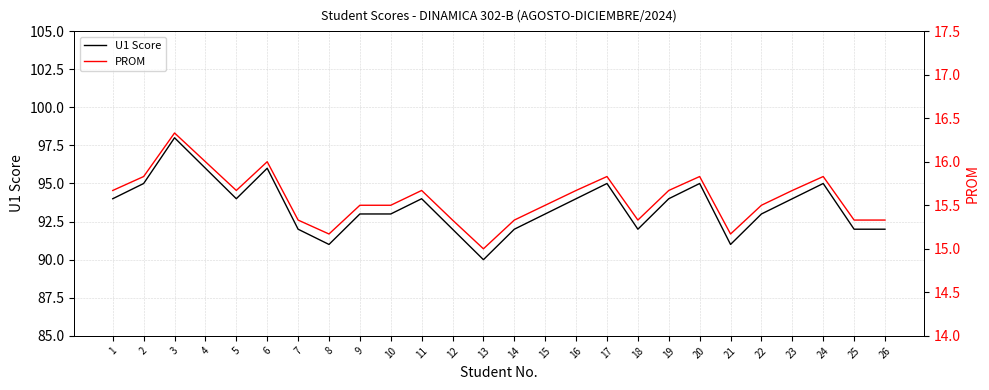

What is the sum of the U1 Score values at 7 and 1?

186